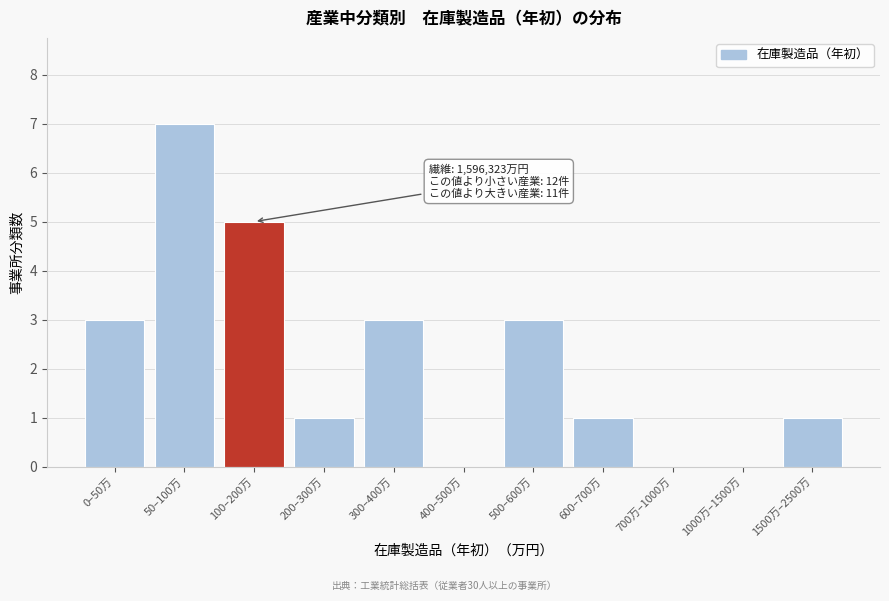

Reading left to right, list all the values displayed in this chart.

0–50万=3	50–100万=7	100–200万=5	200–300万=1	300–400万=3	400–500万=0	500–600万=3	600–700万=1	700万–1000万=0	1000万–1500万=0	1500万–2500万=1